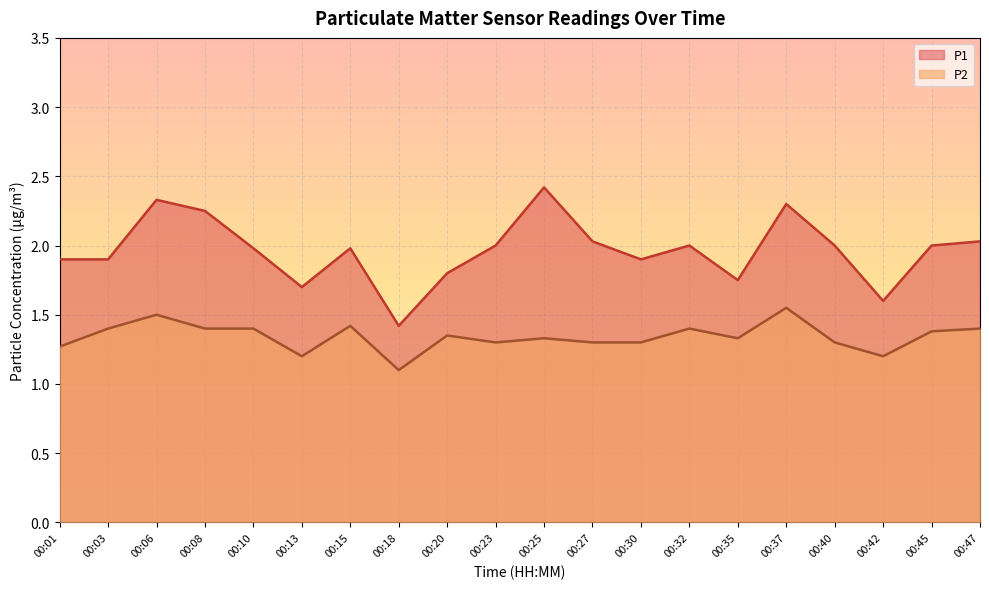

True or false: P1 has more than 1 points higher than both neighbors.

True